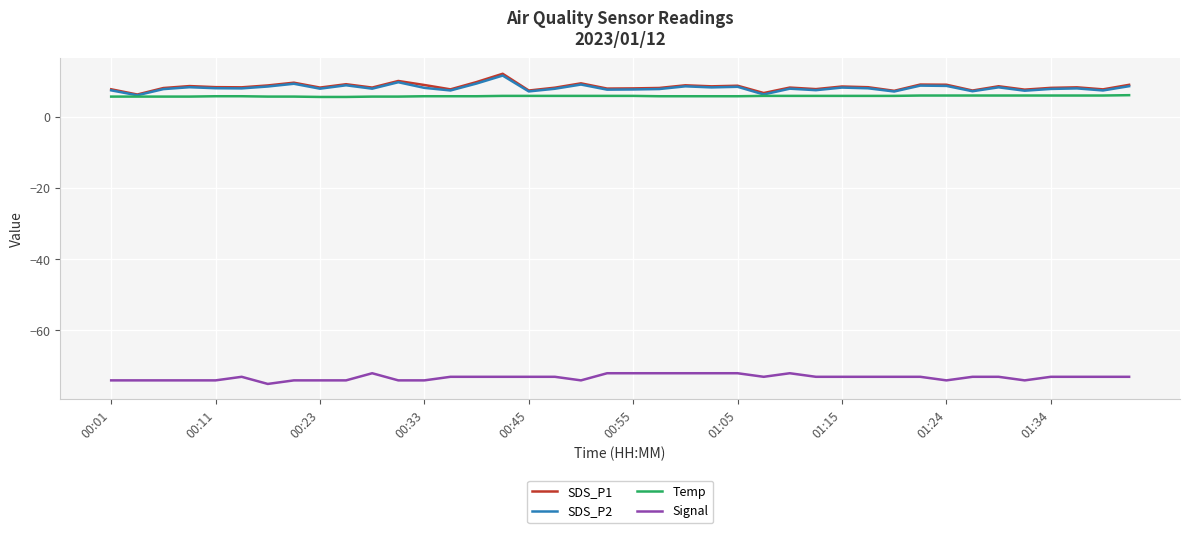

What is the minimum value for SDS_P2?

6.0